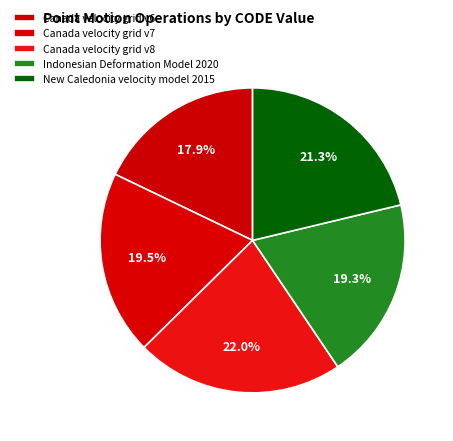

Which slice is the smallest?

Canada velocity grid v6